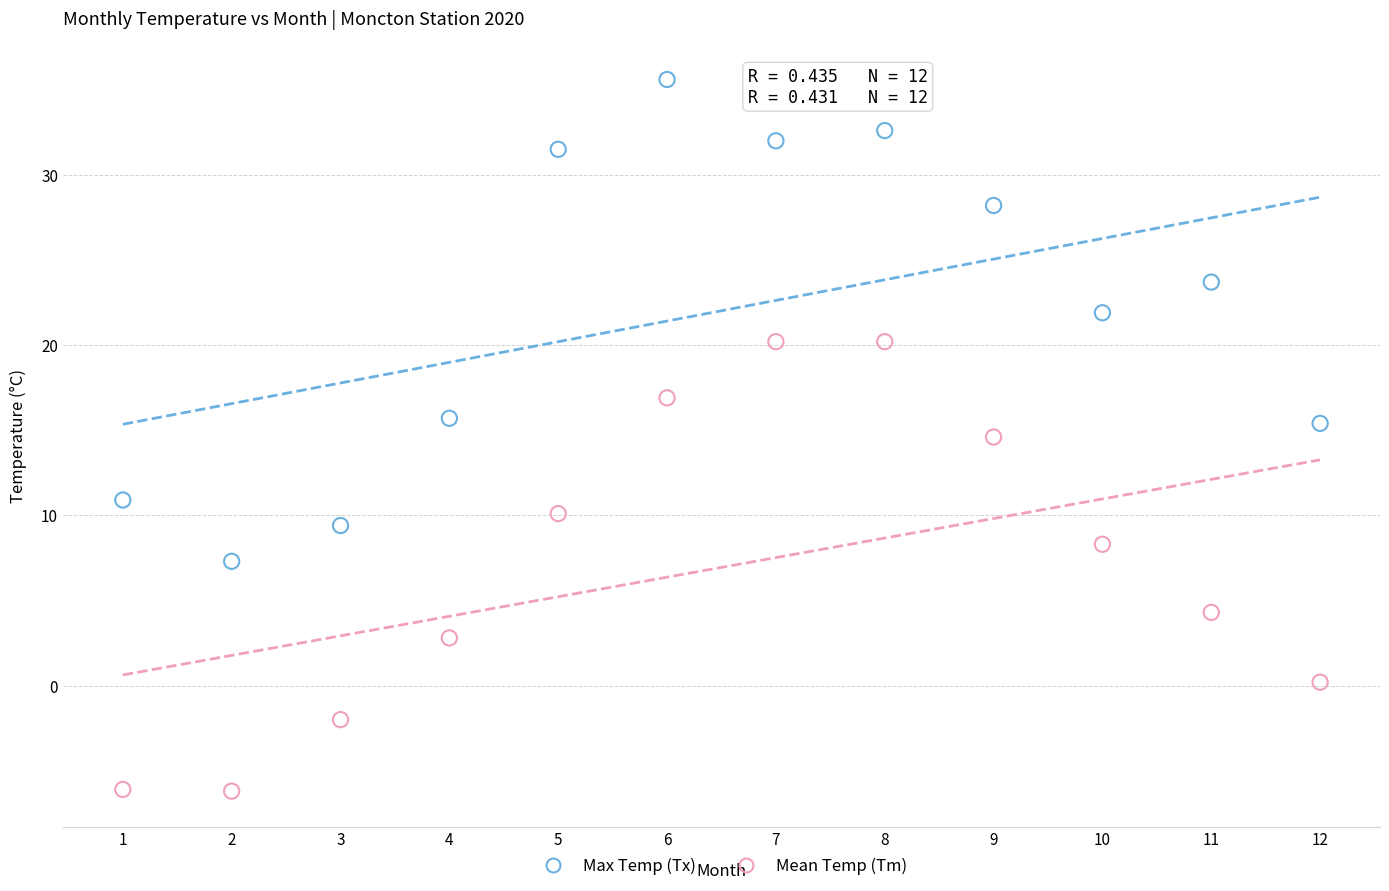

Which series has the widest spread of Y values?

Max Temp (Tx)